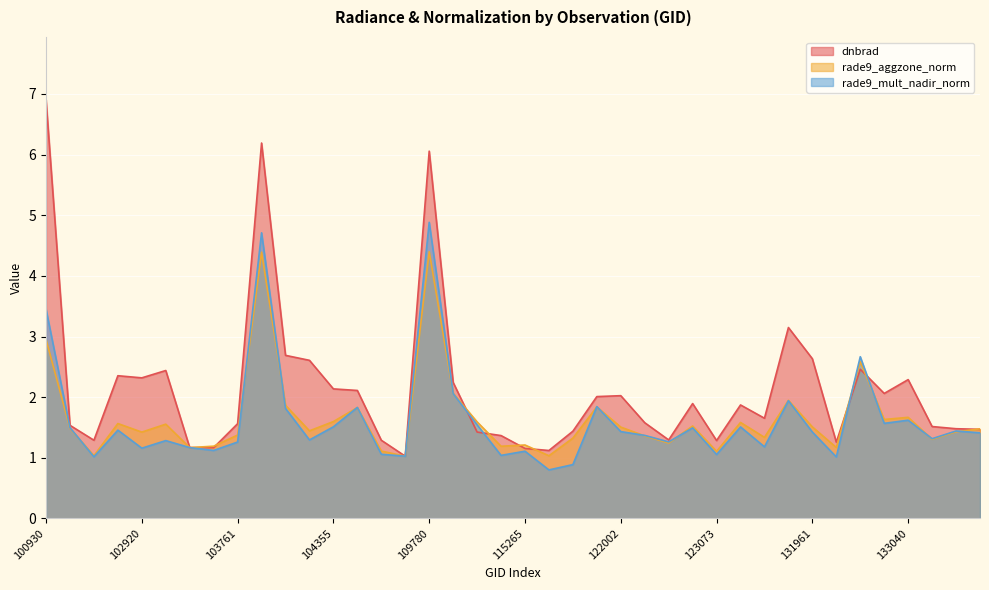

Is the value of rade9_mult_nadir_norm at 102920 greater than the value of dnbrad at 133405?

No